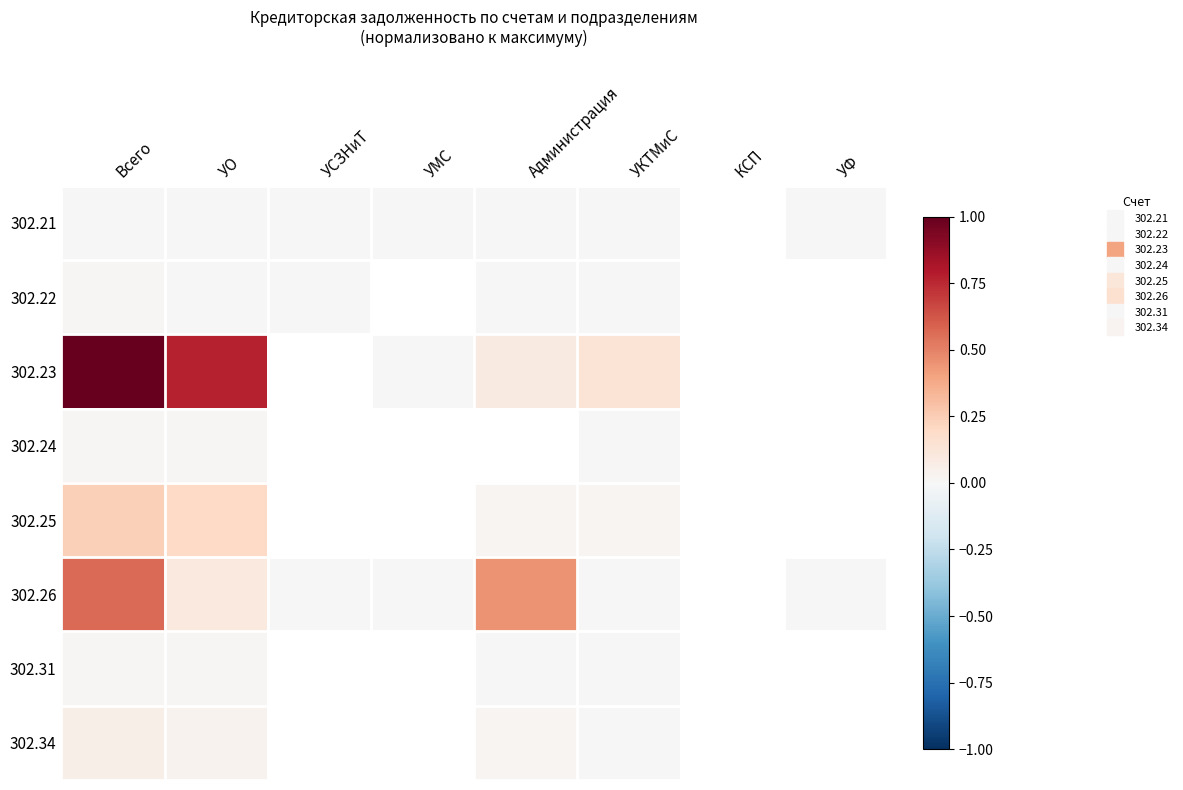

Rank the series by their maximum value, from highest to lowest.

302.23, 302.26, 302.25, 302.34, 302.31, 302.24, 302.22, 302.21